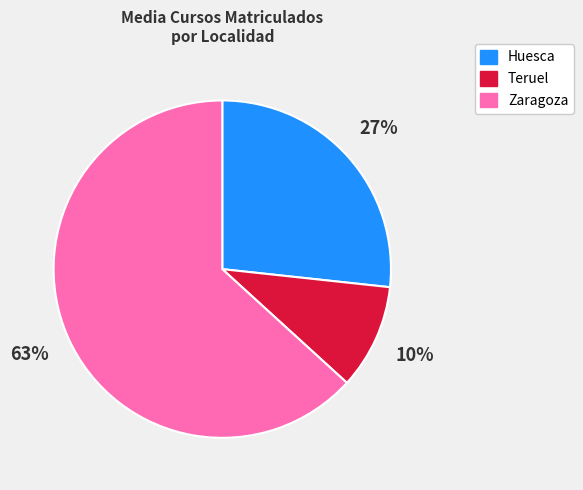

To the nearest percent, what is the average slice percentage?

33%